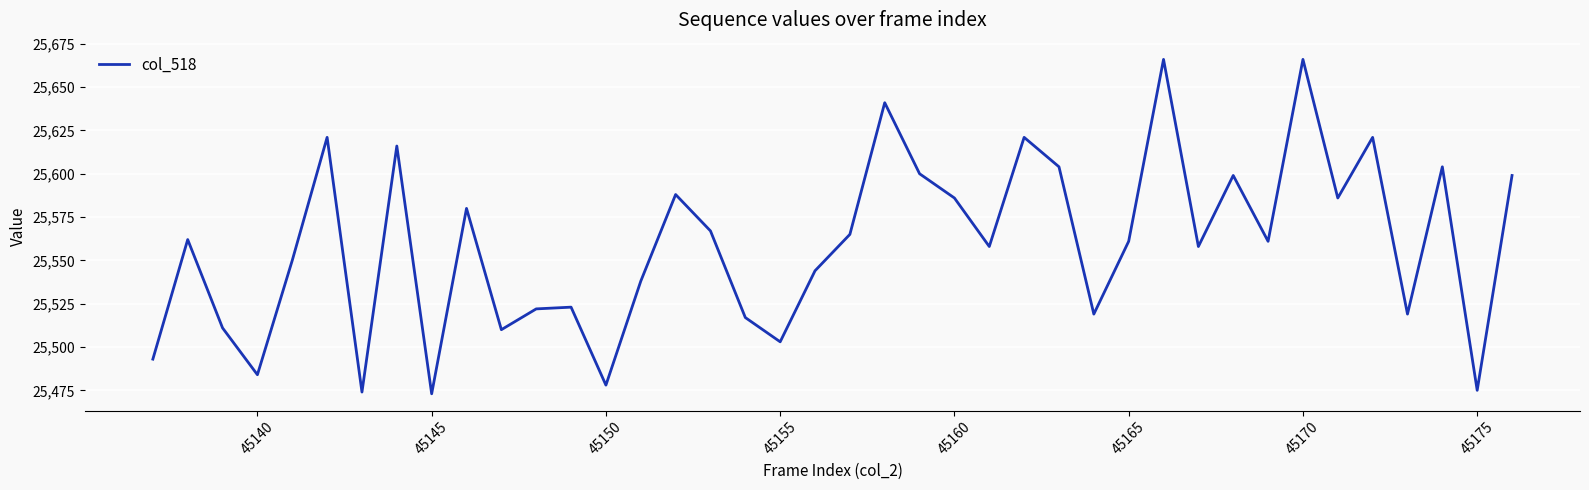

What is the sum of all values?

1022363